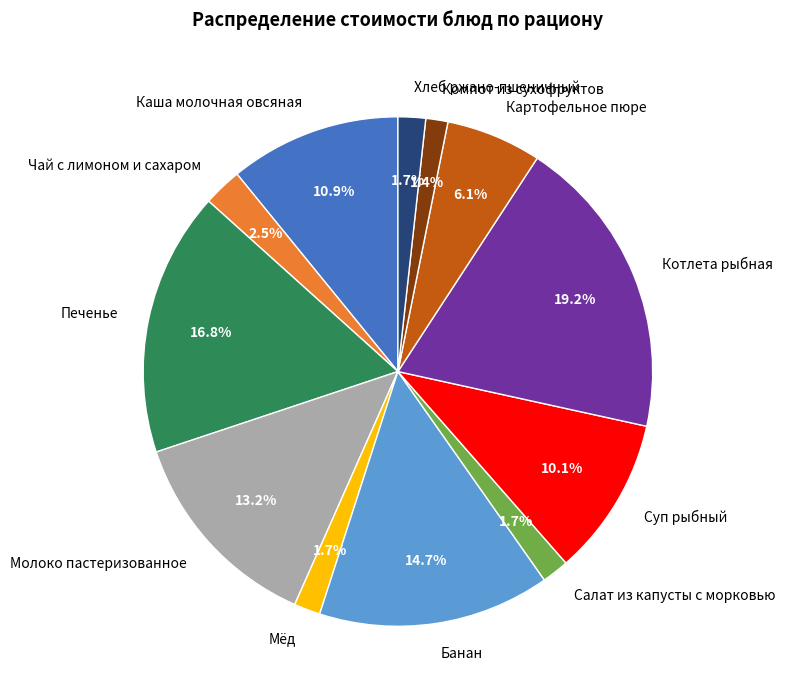

Which slice is the largest?

Котлета рыбная